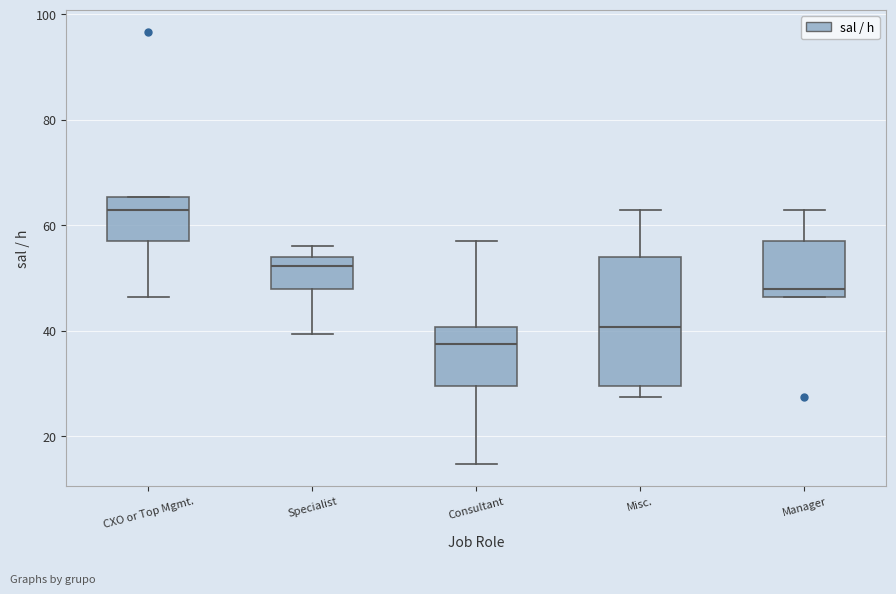

Reading left to right, read every box against the y-axis: the position of its median line, the range the box covers, and the ends of its whiskers. The values are not printed on the chart, so give them approximately, as read against the axis.

CXO or Top Mgmt.: median 62, box 56 to 66, whiskers 46 to 66
Specialist: median 52, box 48 to 54, whiskers 40 to 56
Consultant: median 38, box 30 to 40, whiskers 14 to 56
Misc.: median 40, box 30 to 54, whiskers 28 to 62
Manager: median 48, box 46 to 56, whiskers 46 to 62